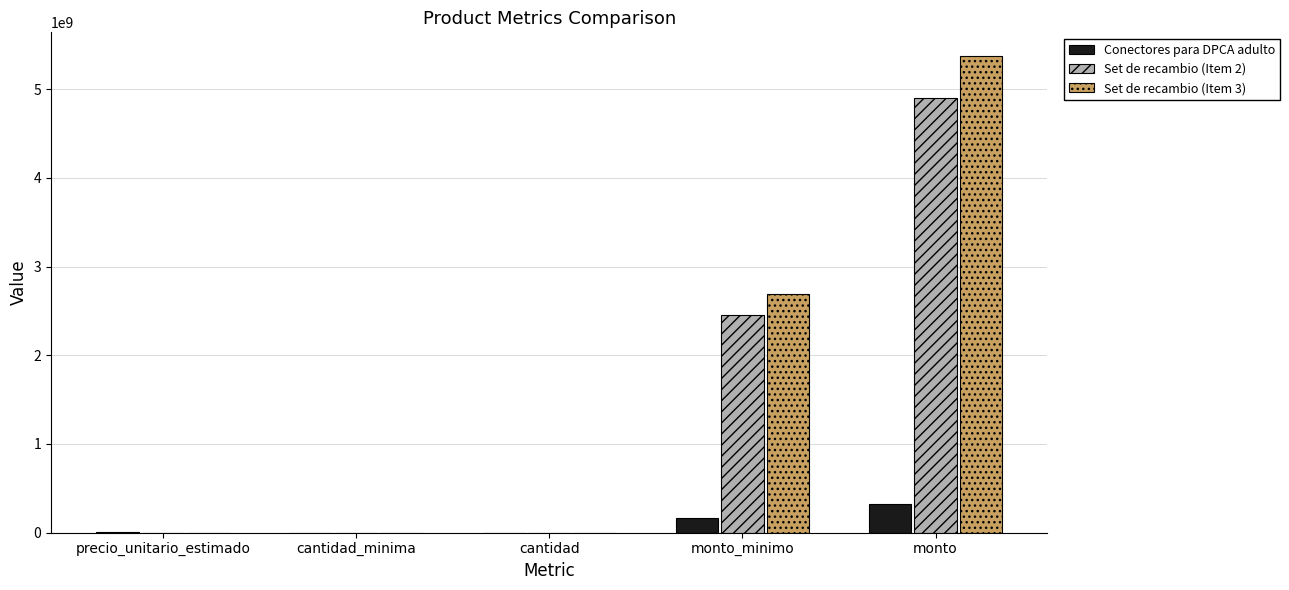

What is the average value of the Set de recambio (Item 3) series?

1611557892